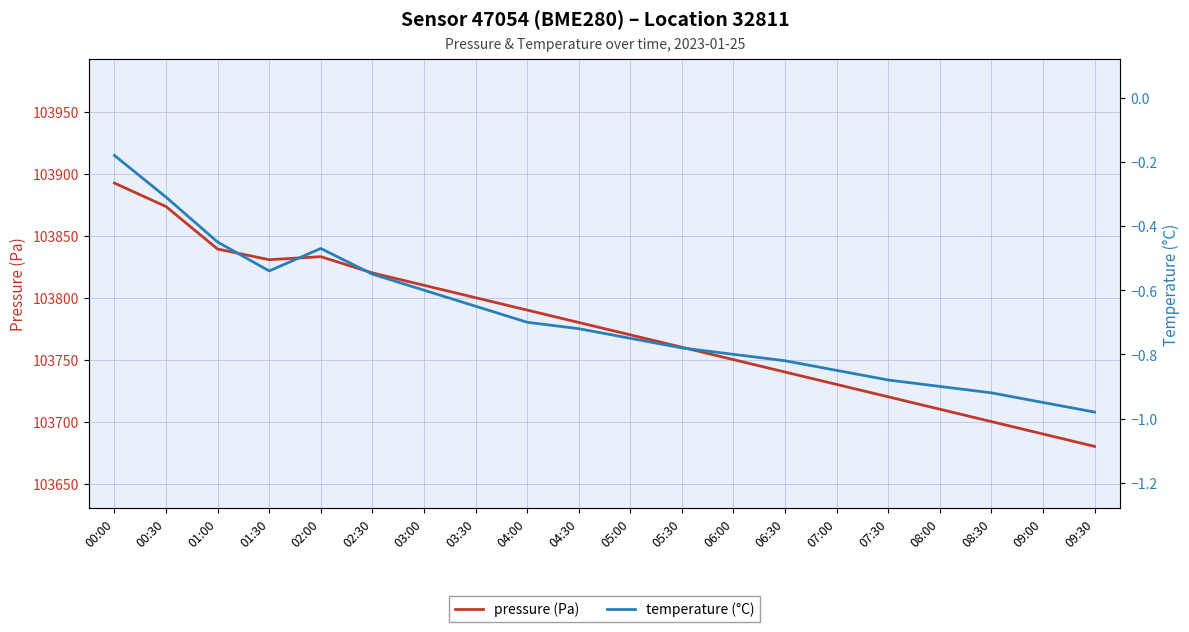

List the series in order of their peak value, highest first.

pressure (Pa), temperature (°C)